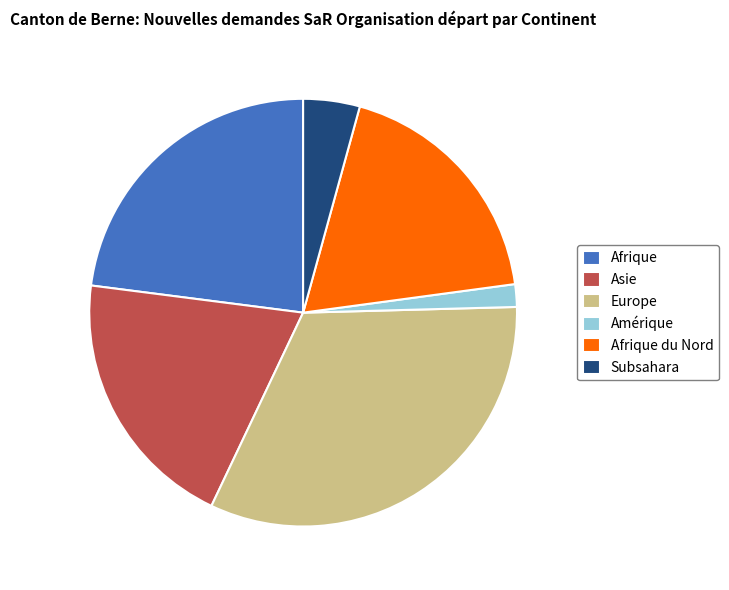

Rank the categories by value from lowest to highest.

Amérique, Subsahara, Afrique du Nord, Asie, Afrique, Europe